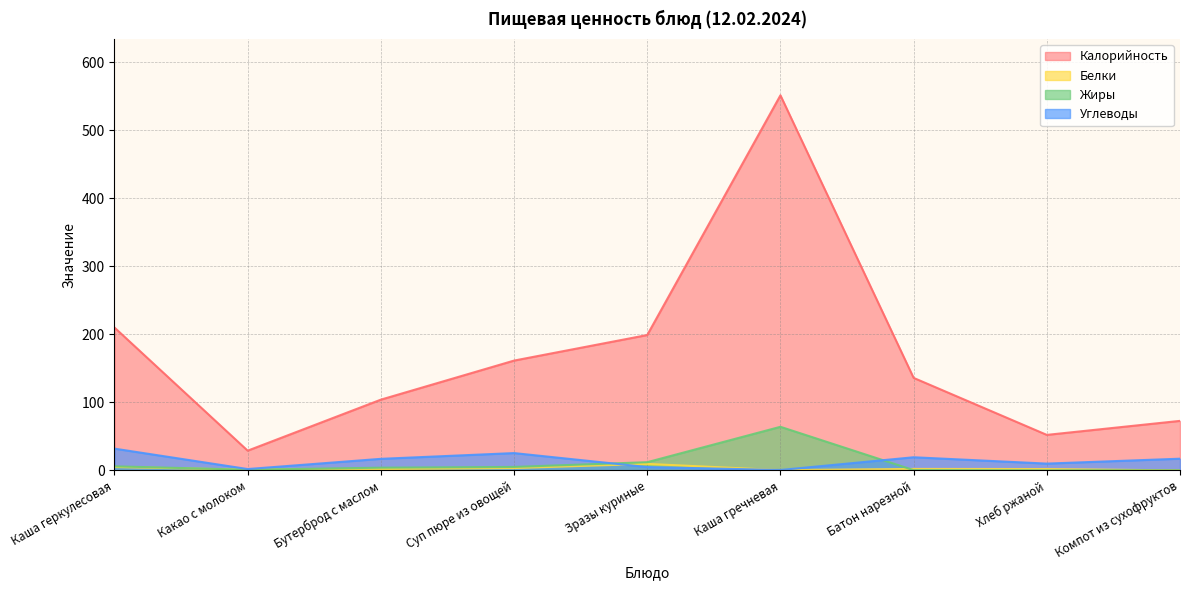

What is the average value of the Калорийность series?

168.4